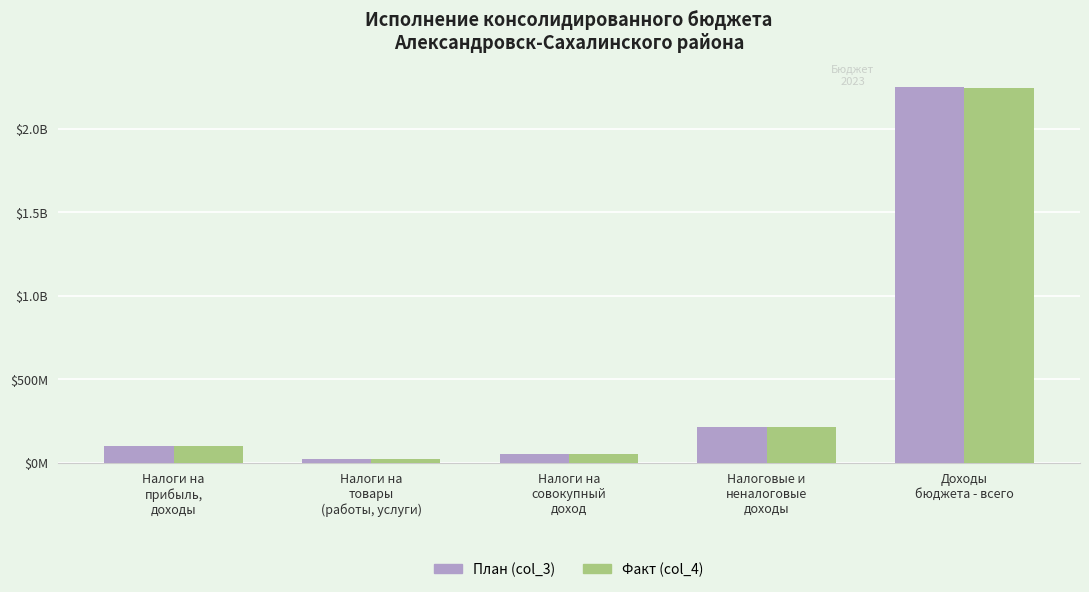

What is the average value of the Факт (col_4) series?

525748600.2